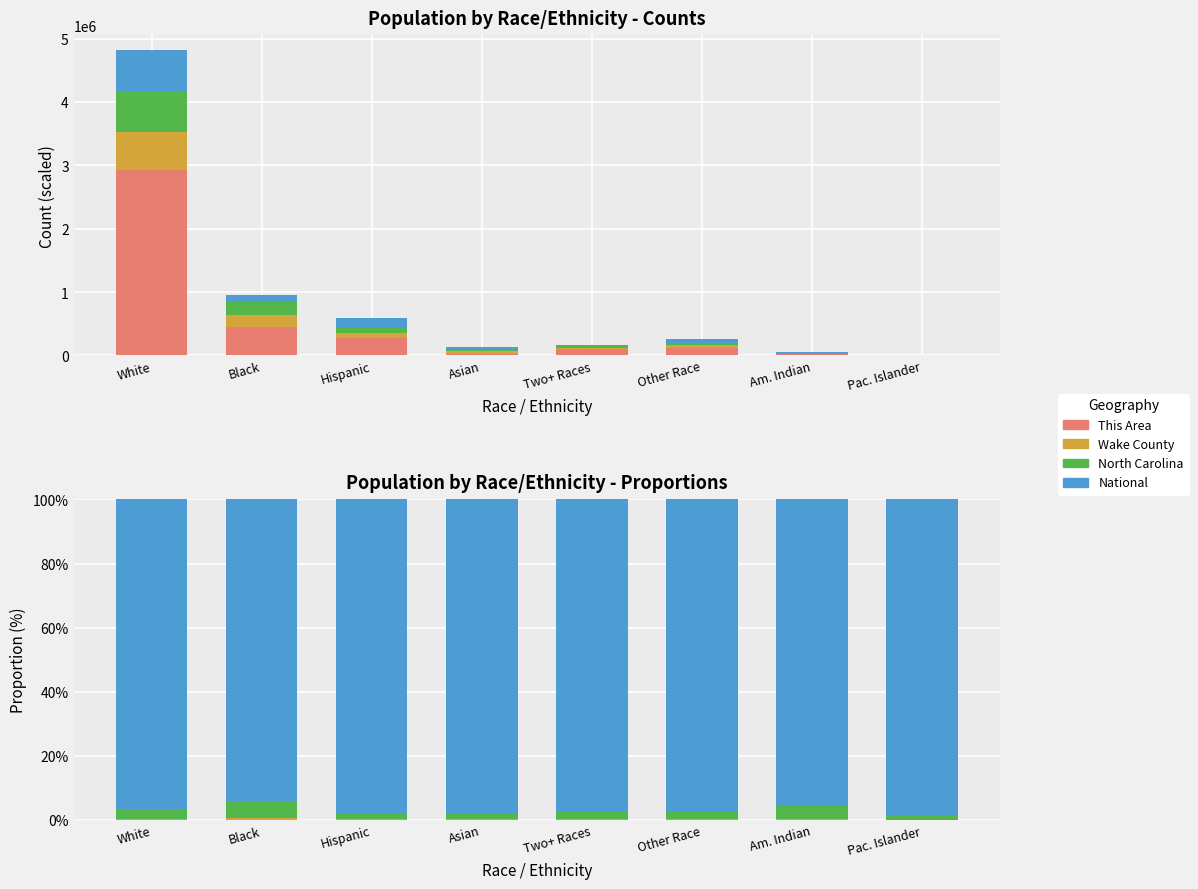

Reading left to right, extract all data points from this chart.

This Area: White=0.0	Black=0.0	Hispanic=0.0	Asian=0.0	Two+ Races=0.0	Other Race=0.0	Am. Indian=0.0	Pac. Islander=0.0
Wake County: White=0.3	Black=0.5	Hispanic=0.2	Asian=0.3	Two+ Races=0.2	Other Race=0.2	Am. Indian=0.1	Pac. Islander=0.1
North Carolina: White=2.8	Black=5.0	Hispanic=1.6	Asian=1.4	Two+ Races=2.2	Other Race=2.1	Am. Indian=4.0	Pac. Islander=1.2
National: White=96.9	Black=94.6	Hispanic=98.3	Asian=98.3	Two+ Races=97.5	Other Race=97.7	Am. Indian=95.9	Pac. Islander=98.7